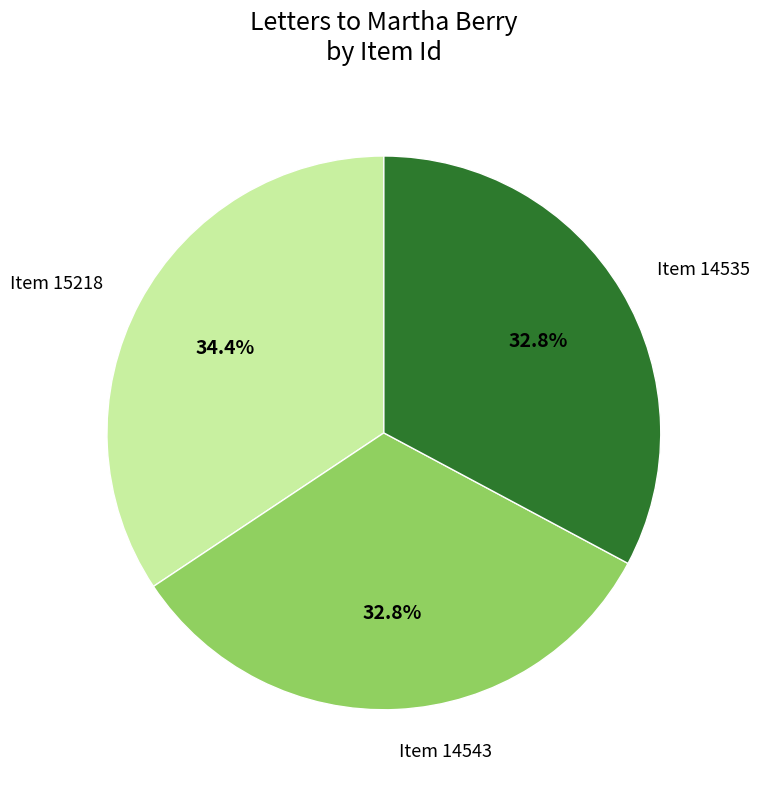

Do Item 15218 and Item 14535 together represent more than half of the pie?

Yes